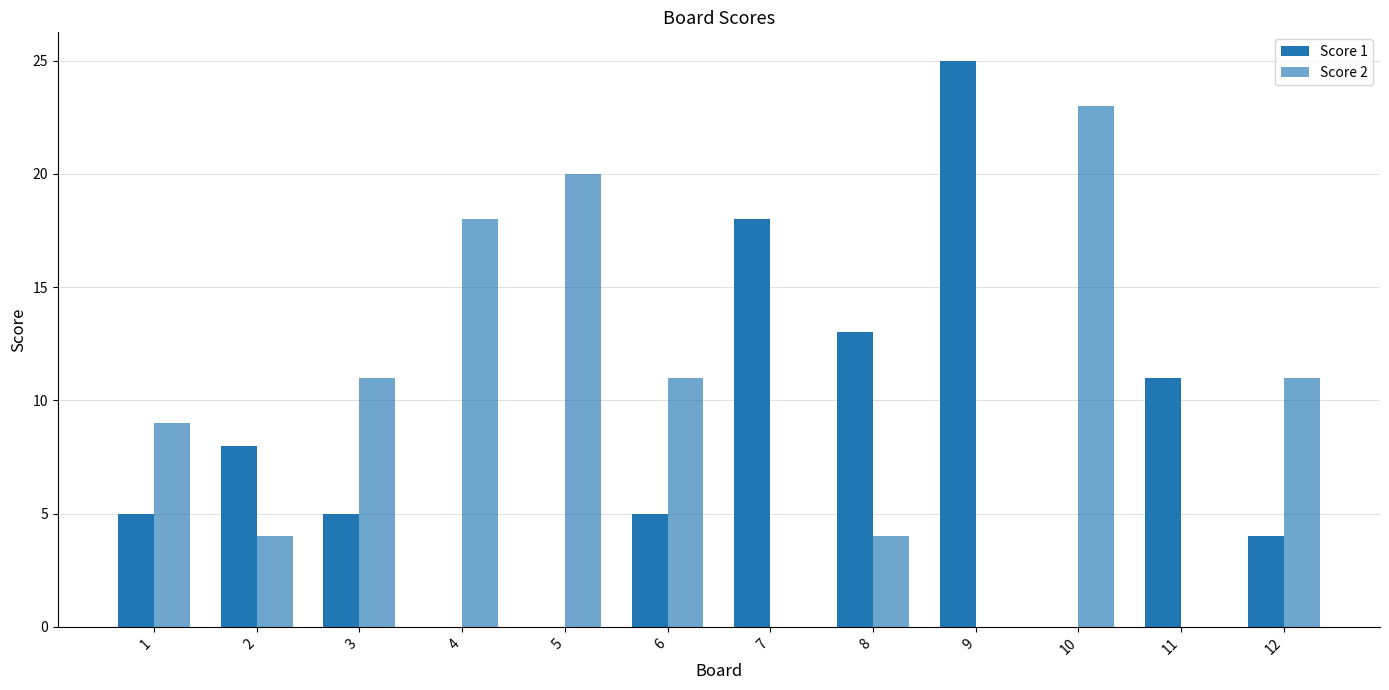

Rank the series by their maximum value, from highest to lowest.

Score 1, Score 2